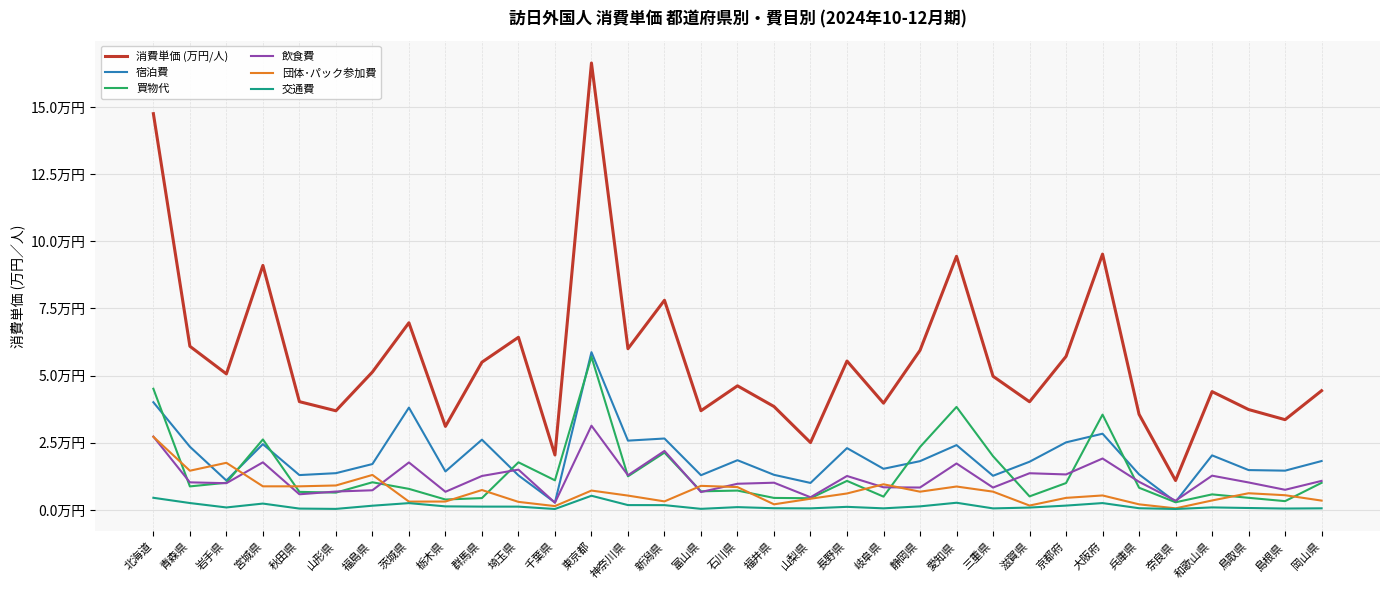

Does the chart have visible grid lines?

Yes